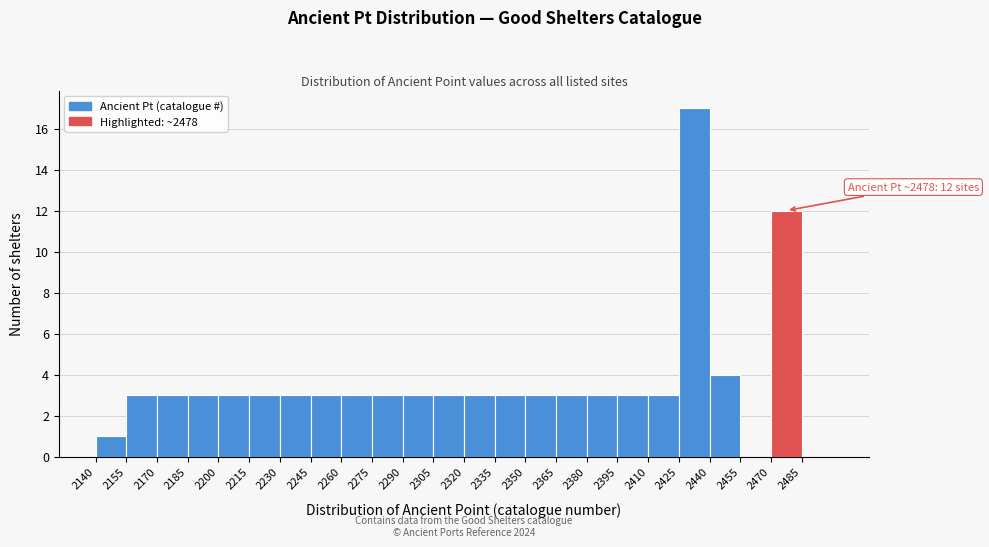

Which range on the x-axis has the tallest bar?

2425 to 2440